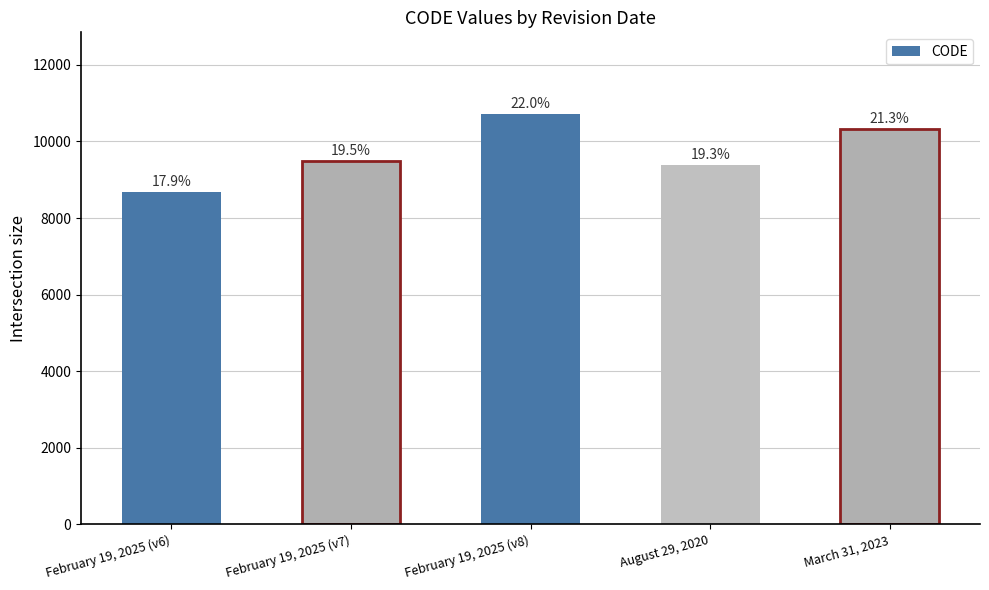

What is the maximum value shown in the chart?

10707